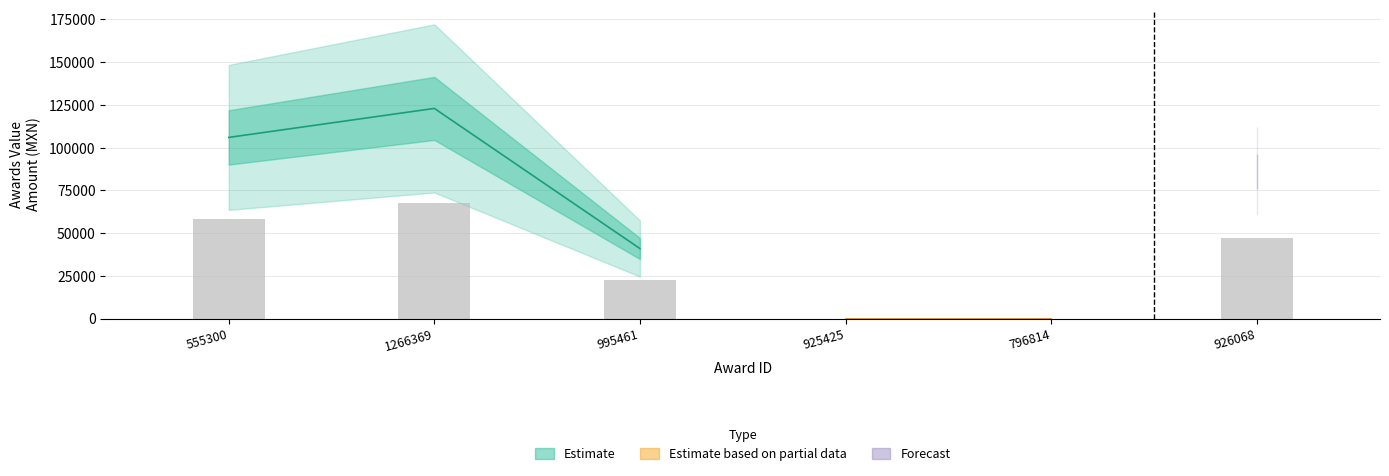

What is the sum of the Forecast values at 995461 and 926068?

127186.7